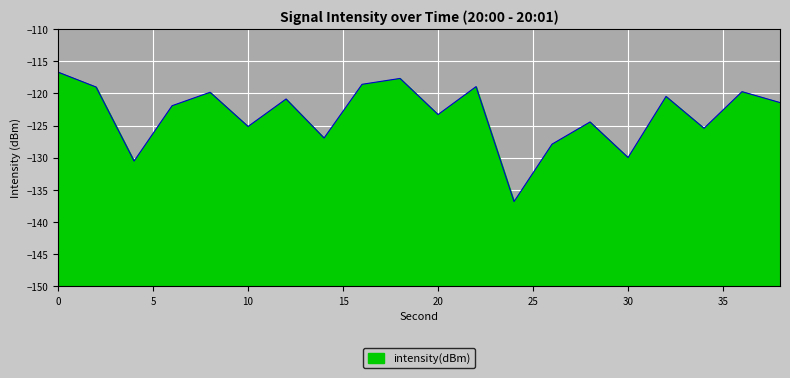

Where is the first local minimum?

4